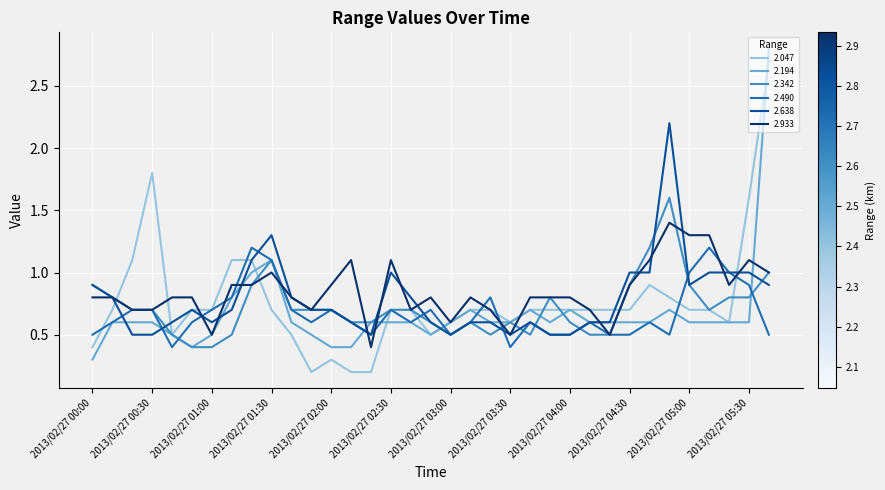

Count the number of categories in the chart.

35